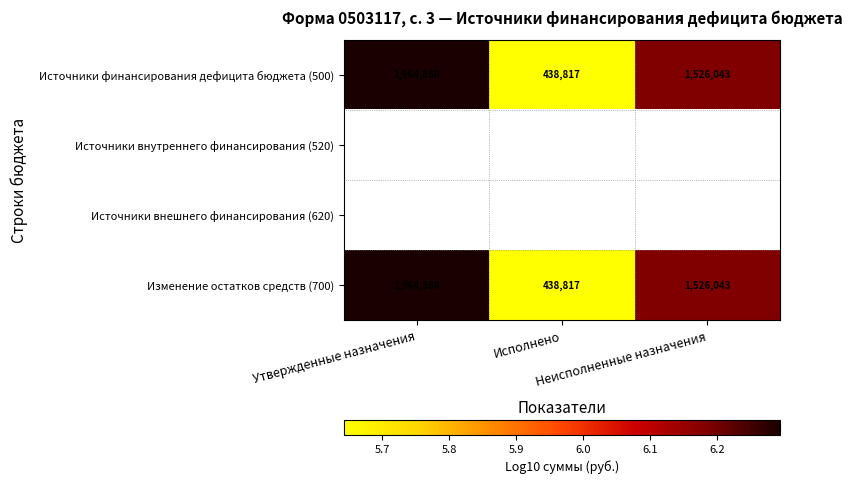

What is the maximum value for Источники финансирования дефицита бюджета (500)?

6.3